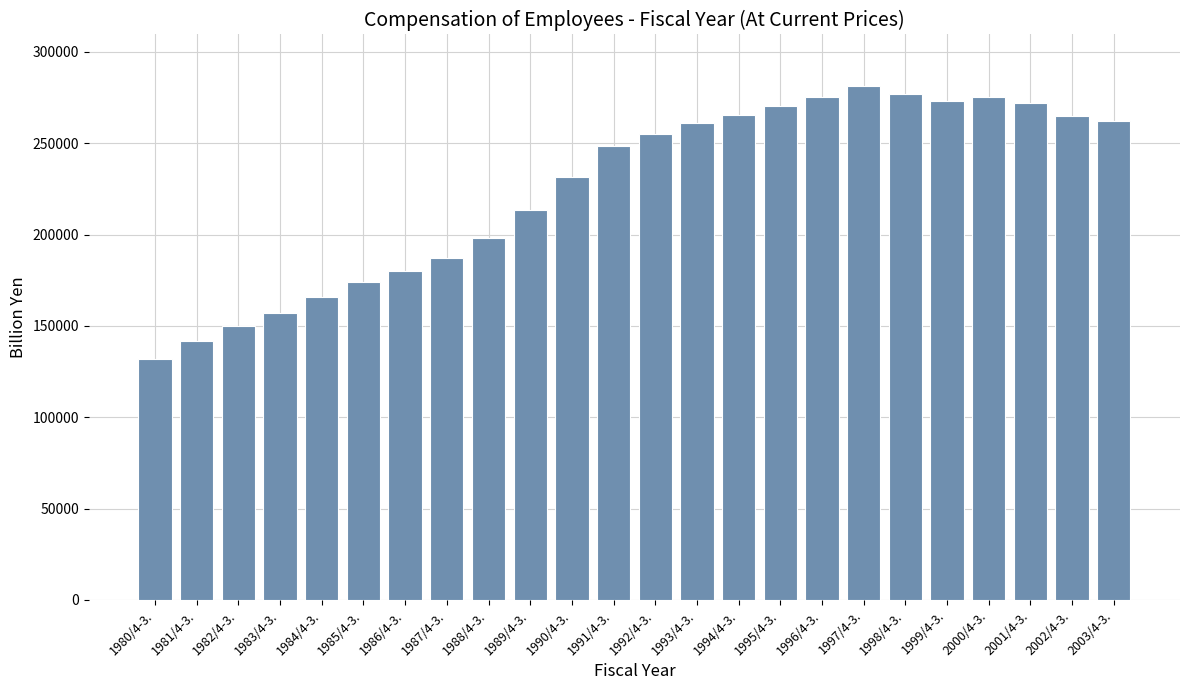

What is the difference between the maximum and second lowest values?

139416.0